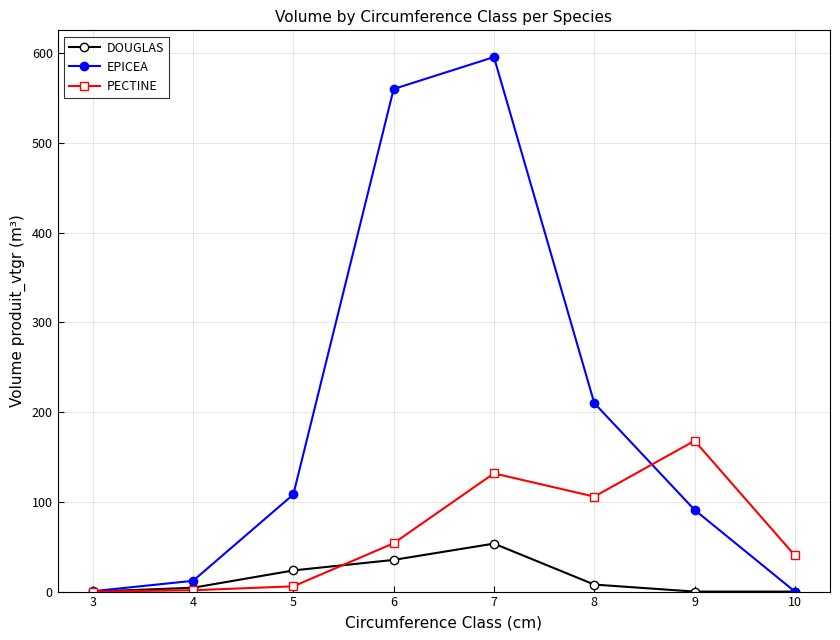

Which series has the largest total across all categories?

EPICEA